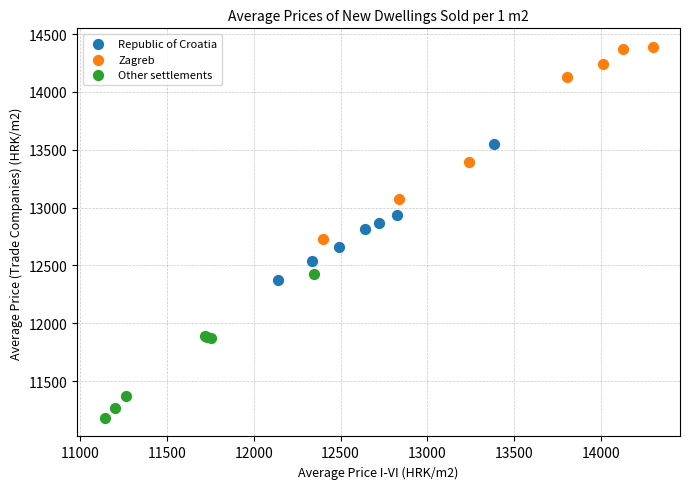

What are all the series names shown in the legend?

Republic of Croatia, Zagreb, Other settlements